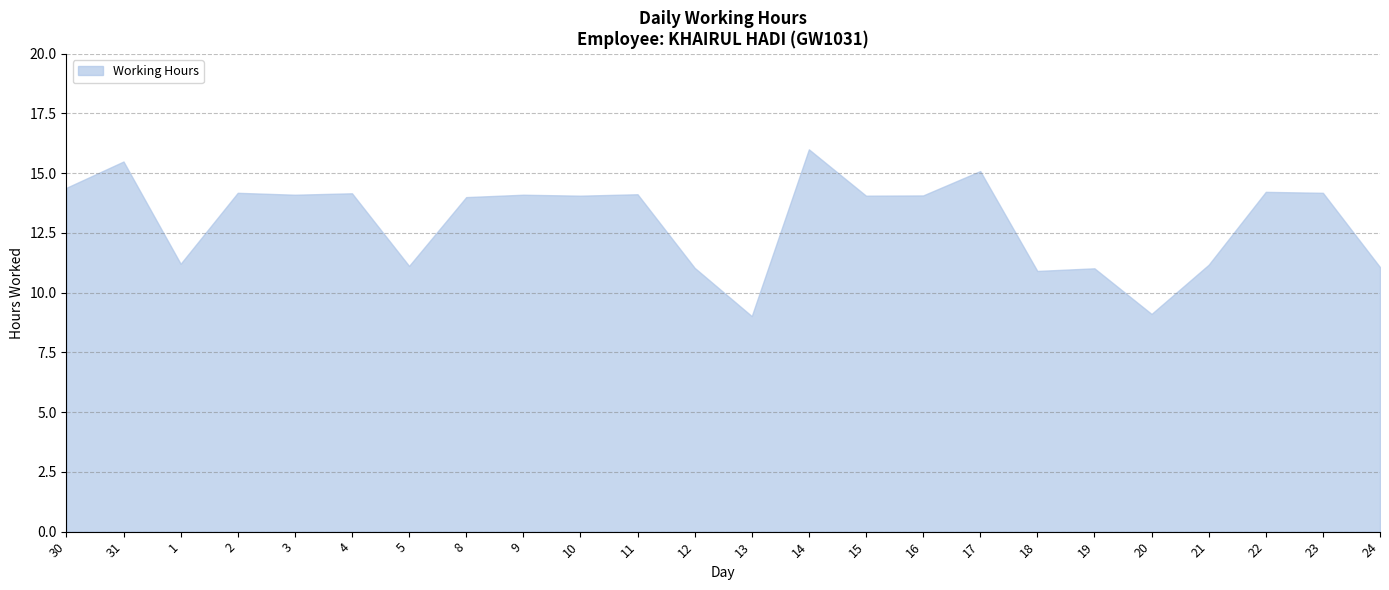

How many values are below 14?

9